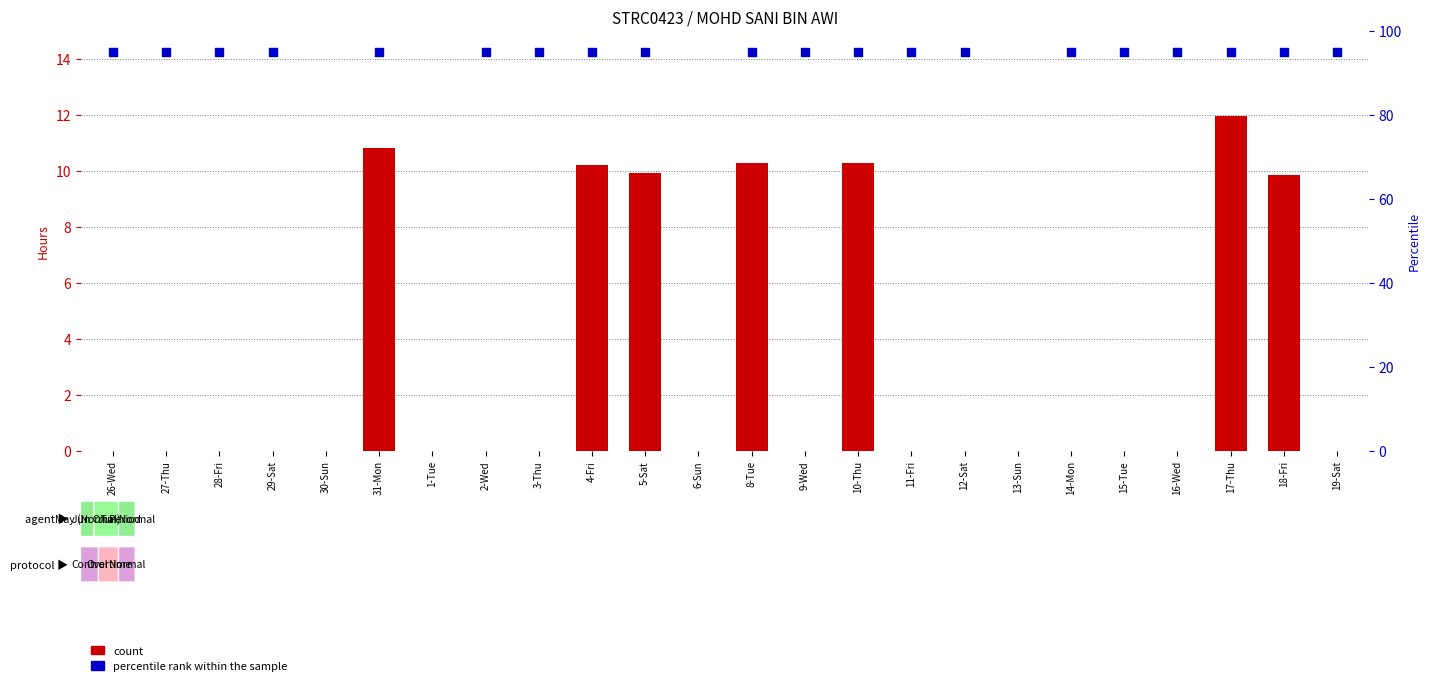

Between 30-Sun and 13-Sun, which is larger?

30-Sun